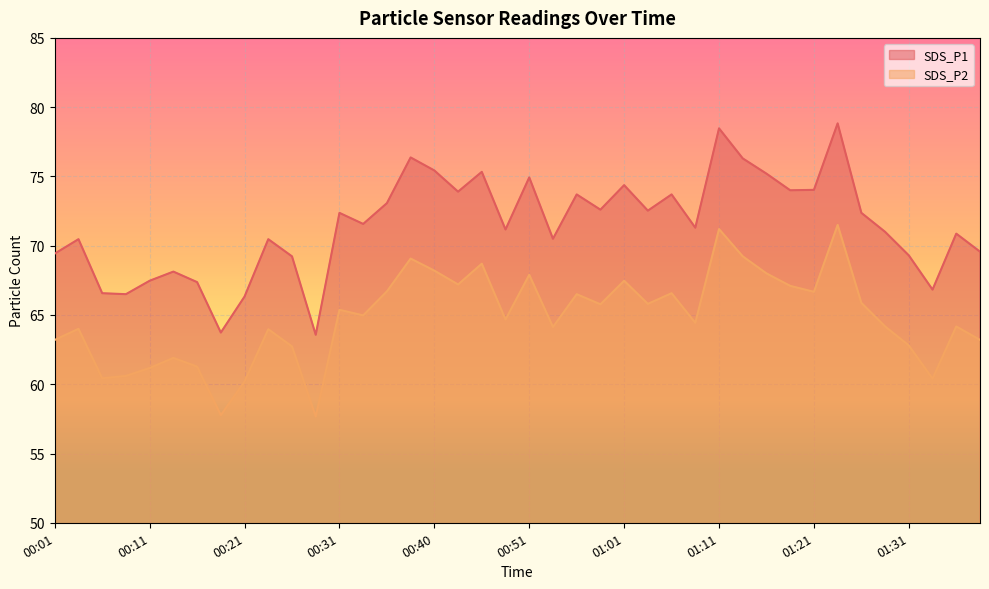

Where is the first local maximum for SDS_P1?

00:03